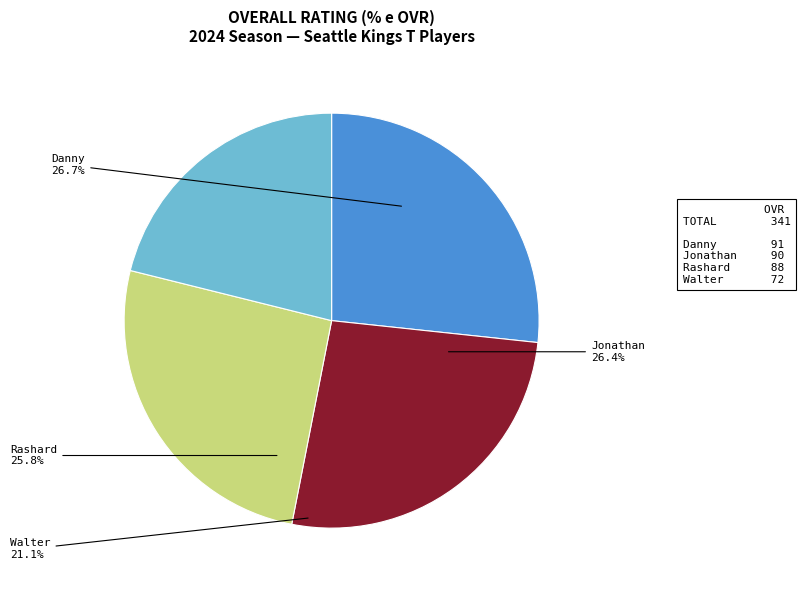

What portion of the pie excludes Danny?

73.3%